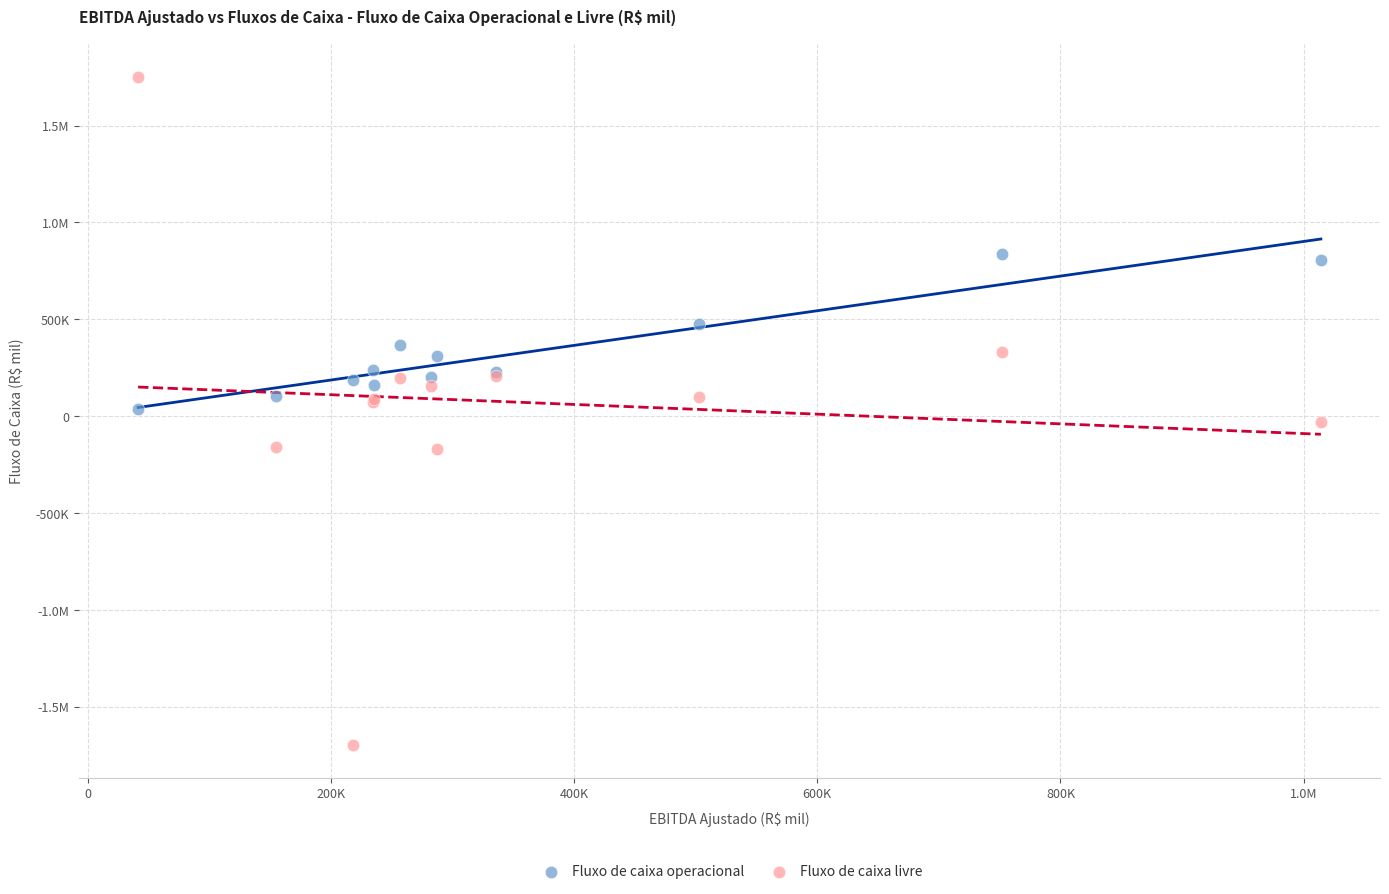

What are all the series names shown in the legend?

Fluxo de caixa operacional, Fluxo de caixa livre